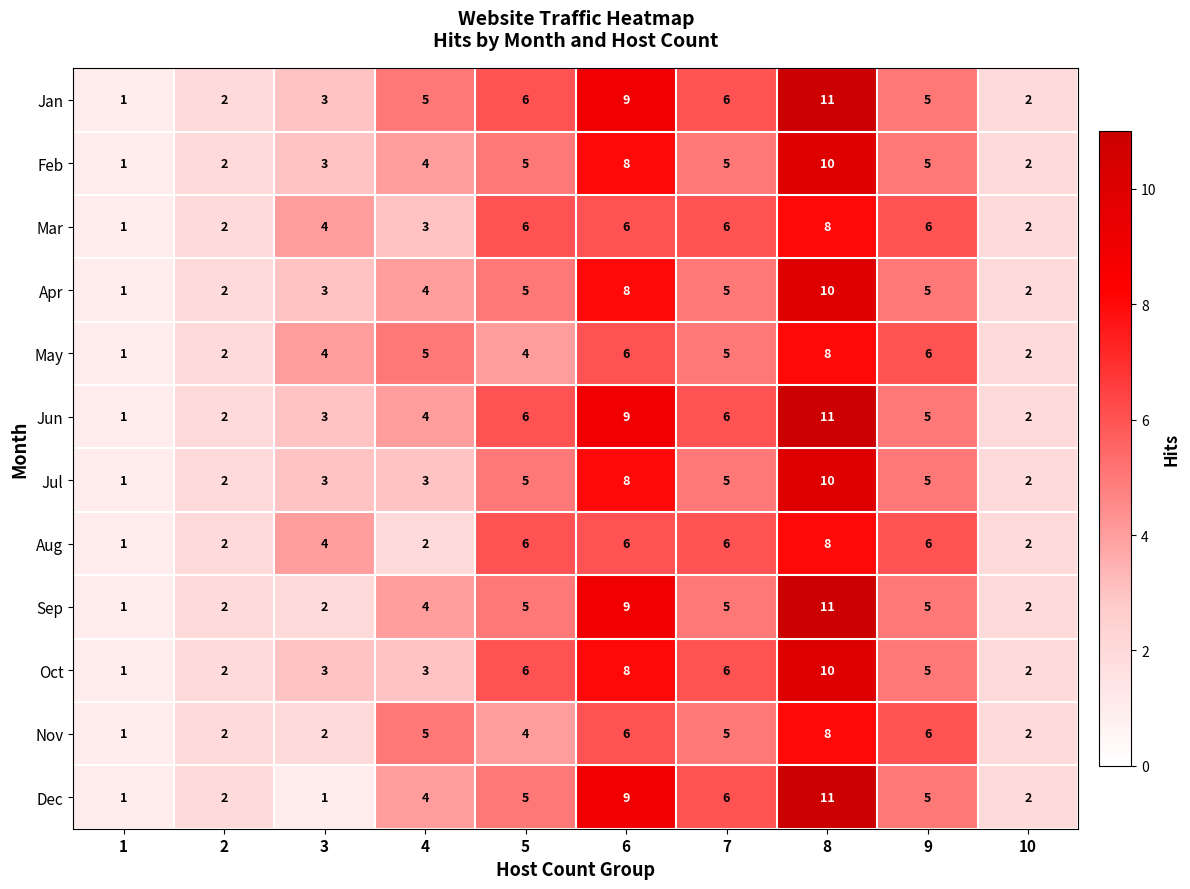

What is the average value of the Oct series?

5